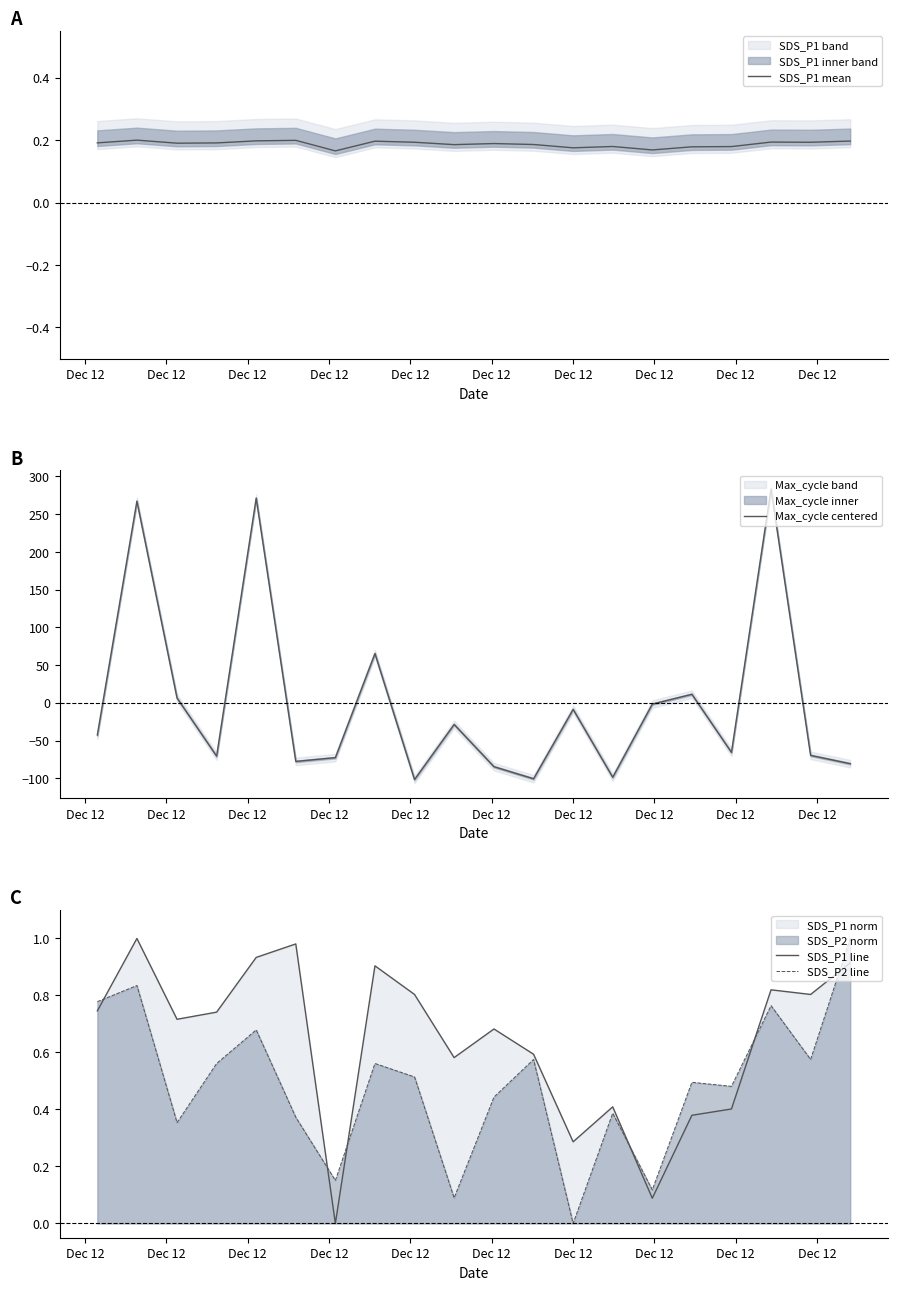

How many lines are shown in the chart?

4